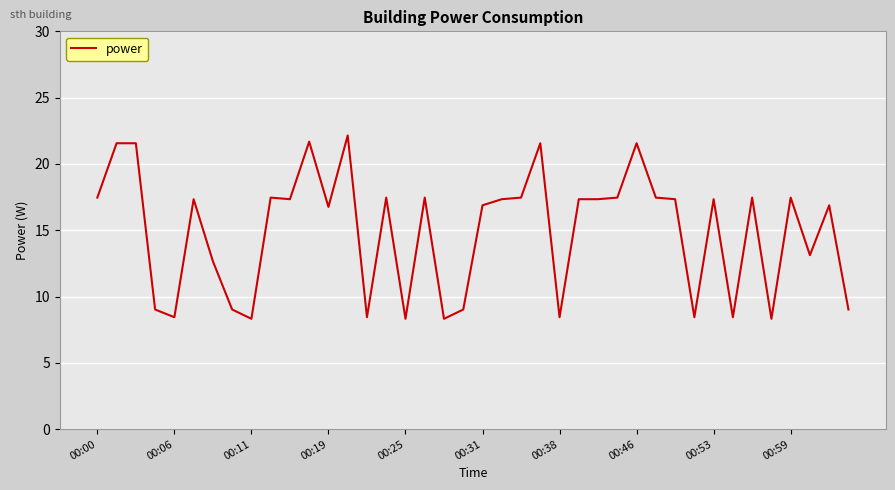

What is the smallest value displayed?

8.3